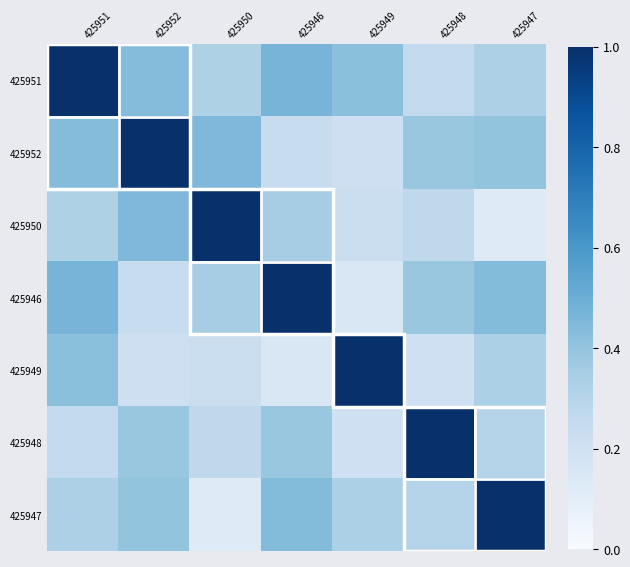

Reading right to left, transcribe all the data shown in this chart.

425951: 425947=0.3	425948=0.3	425949=0.4	425946=0.5	425950=0.3	425952=0.4	425951=1.0
425952: 425947=0.4	425948=0.4	425949=0.2	425946=0.2	425950=0.5	425952=1.0	425951=0.4
425950: 425947=0.1	425948=0.3	425949=0.2	425946=0.4	425950=1.0	425952=0.5	425951=0.3
425946: 425947=0.4	425948=0.4	425949=0.1	425946=1.0	425950=0.4	425952=0.2	425951=0.5
425949: 425947=0.3	425948=0.2	425949=1.0	425946=0.1	425950=0.2	425952=0.2	425951=0.4
425948: 425947=0.3	425948=1.0	425949=0.2	425946=0.4	425950=0.3	425952=0.4	425951=0.3
425947: 425947=1.0	425948=0.3	425949=0.3	425946=0.4	425950=0.1	425952=0.4	425951=0.3